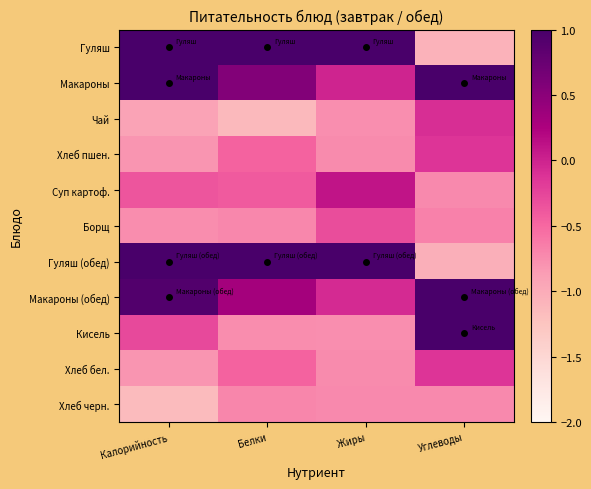

Reading right to left, what are all the values shown in this chart?

Гуляш: Углеводы=-1.1	Жиры=1.9	Белки=1.8	Калорийность=1.4
Макароны: Углеводы=1.8	Жиры=-0.0	Белки=0.6	Калорийность=1.1
Чай: Углеводы=-0.1	Жиры=-0.8	Белки=-1.1	Калорийность=-0.9
Хлеб пшен.: Углеводы=-0.1	Жиры=-0.7	Белки=-0.5	Калорийность=-0.8
Суп картоф.: Углеводы=-0.7	Жиры=0.1	Белки=-0.4	Калорийность=-0.4
Борщ: Углеводы=-0.7	Жиры=-0.3	Белки=-0.7	Калорийность=-0.7
Гуляш (обед): Углеводы=-1.0	Жиры=2.1	Белки=2.0	Калорийность=1.7
Макароны (обед): Углеводы=1.6	Жиры=-0.1	Белки=0.3	Калорийность=0.9
Кисель: Углеводы=1.1	Жиры=-0.8	Белки=-0.7	Калорийность=-0.3
Хлеб бел.: Углеводы=-0.1	Жиры=-0.7	Белки=-0.5	Калорийность=-0.8
Хлеб черн.: Углеводы=-0.7	Жиры=-0.7	Белки=-0.7	Калорийность=-1.1